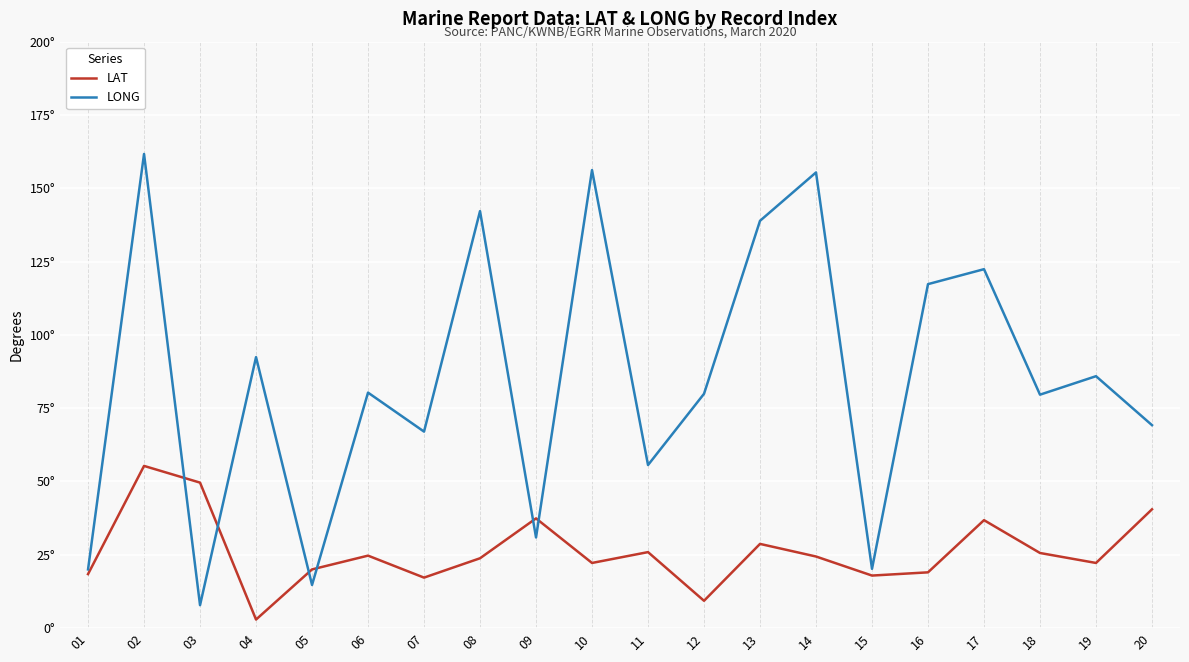

Does the chart display data point markers on the line(s)?

No